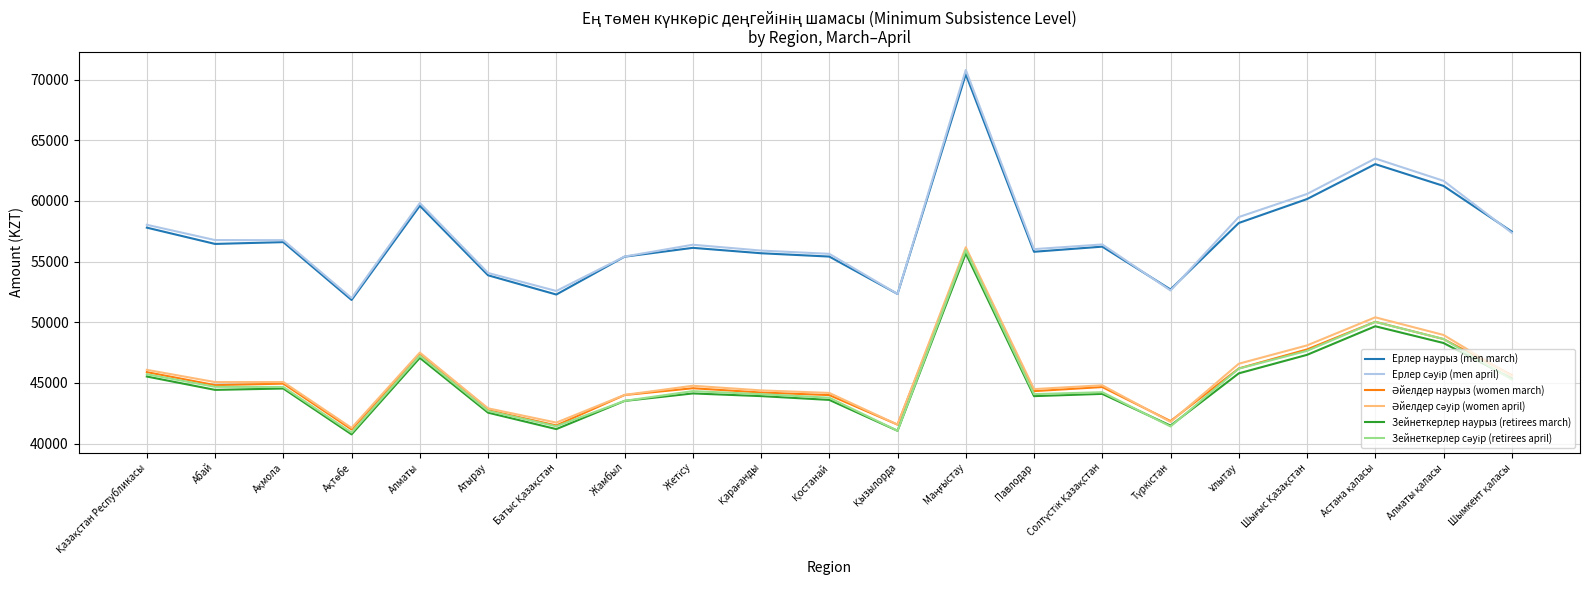

True or false: Ерлер наурыз (men march) has a value of 91030 at Абай.

False